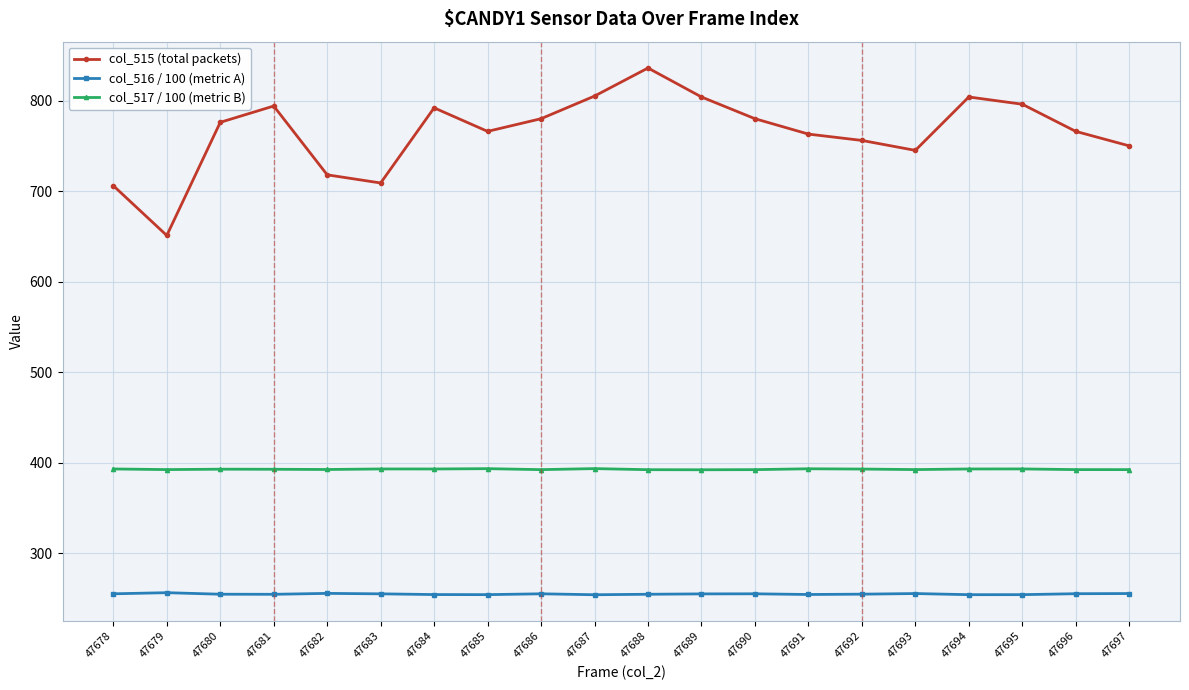

At which category is the sum across all series the highest?

47688